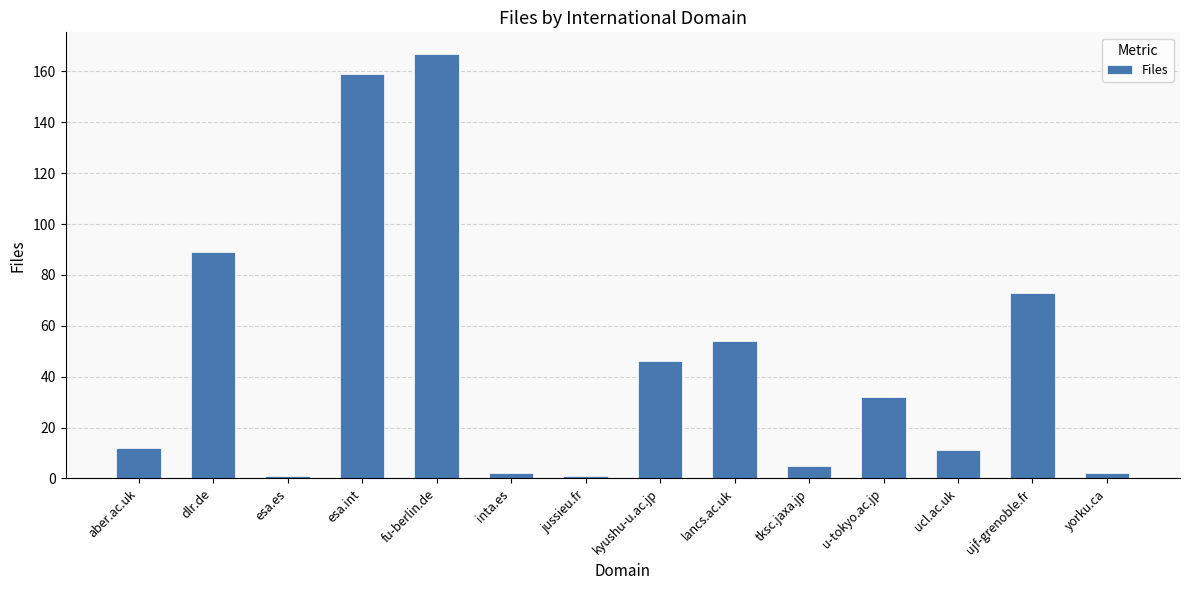

Reading right to left, what are all the values shown in this chart?

yorku.ca=2	ujf-grenoble.fr=73	ucl.ac.uk=11	u-tokyo.ac.jp=32	tksc.jaxa.jp=5	lancs.ac.uk=54	kyushu-u.ac.jp=46	jussieu.fr=1	inta.es=2	fu-berlin.de=167	esa.int=159	esa.es=1	dlr.de=89	aber.ac.uk=12